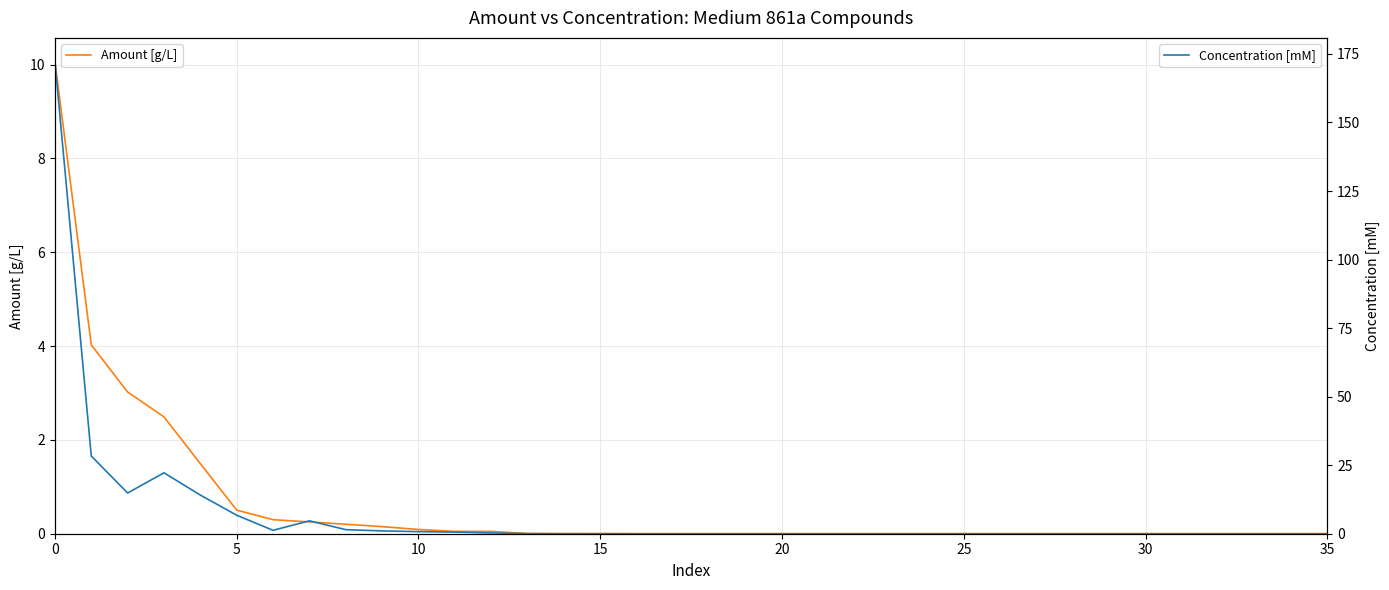

What is the maximum value for Amount [g/L]?

10.1